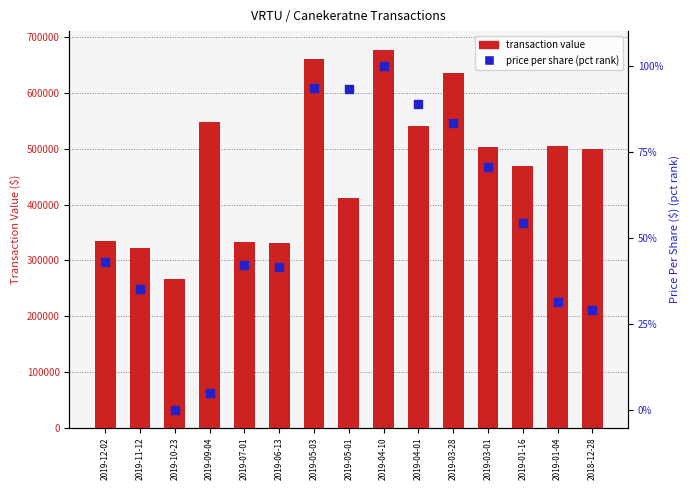

What are all the series names shown in the legend?

transaction value, price per share (pct rank)